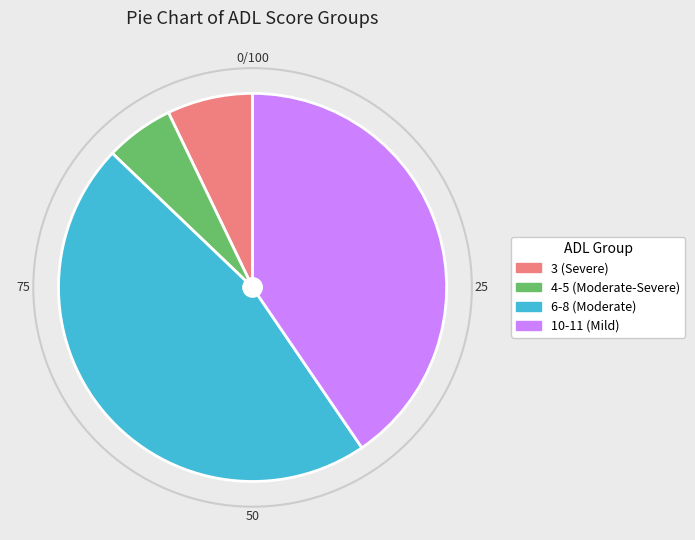

What is the smallest slice in the pie chart?

4-5 (Moderate-Severe)